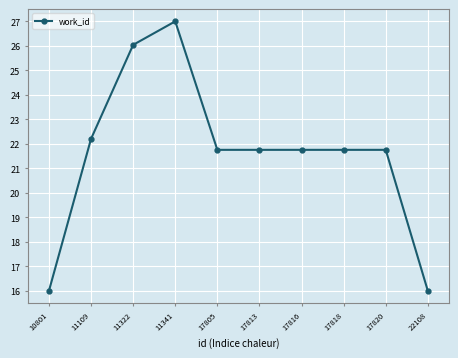

Which has a higher value, 11322 or 17816?

11322